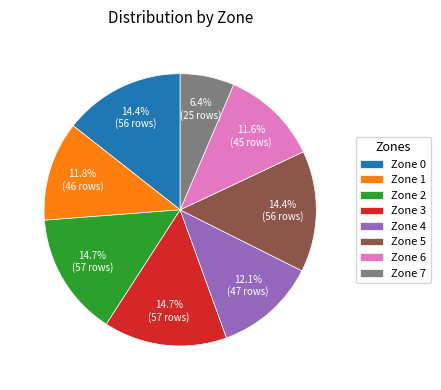

Is the sum of Zone 2 and Zone 7 greater than half?

No